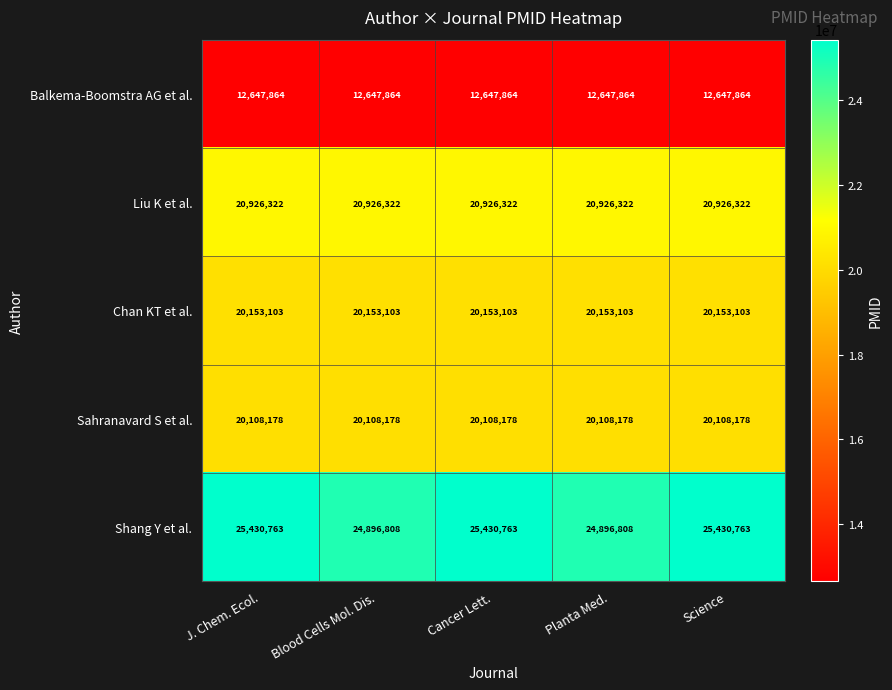

What is the sum of the Shang Y et al. values at Planta Med. and Blood Cells Mol. Dis.?

49793616